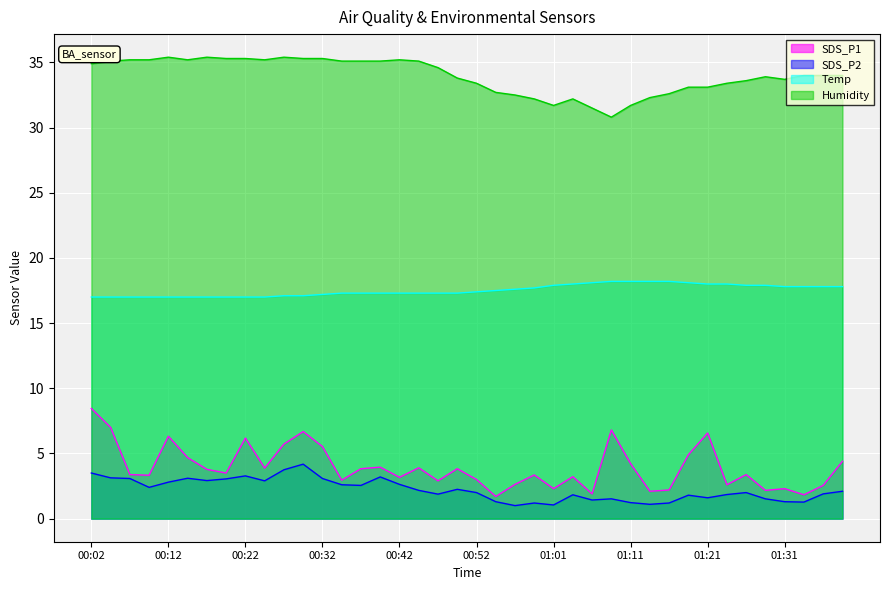

Is it true that Temp equals 17.3 at 00:47?

True